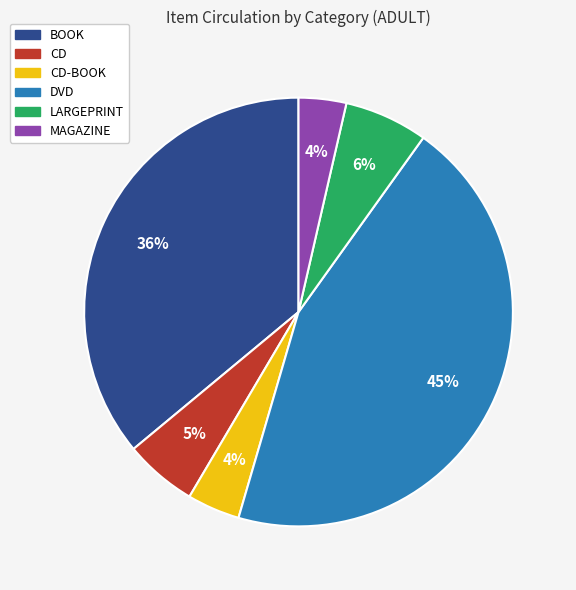

Count the number of slices in the pie.

6